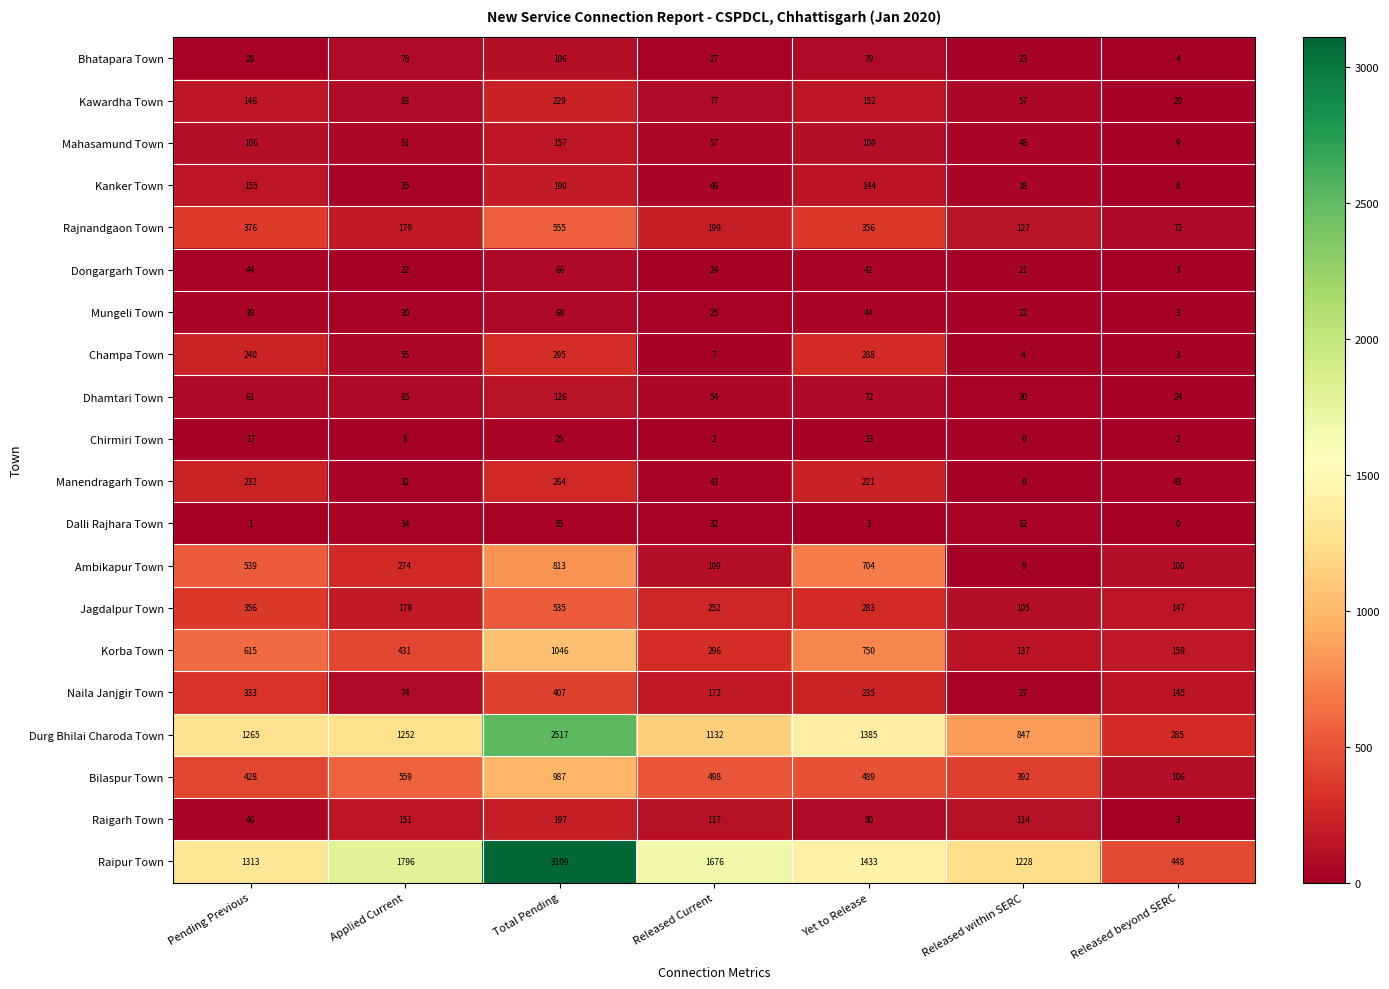

The value of Dalli Rajhara Town at Total Pending is 9. True or false?

False